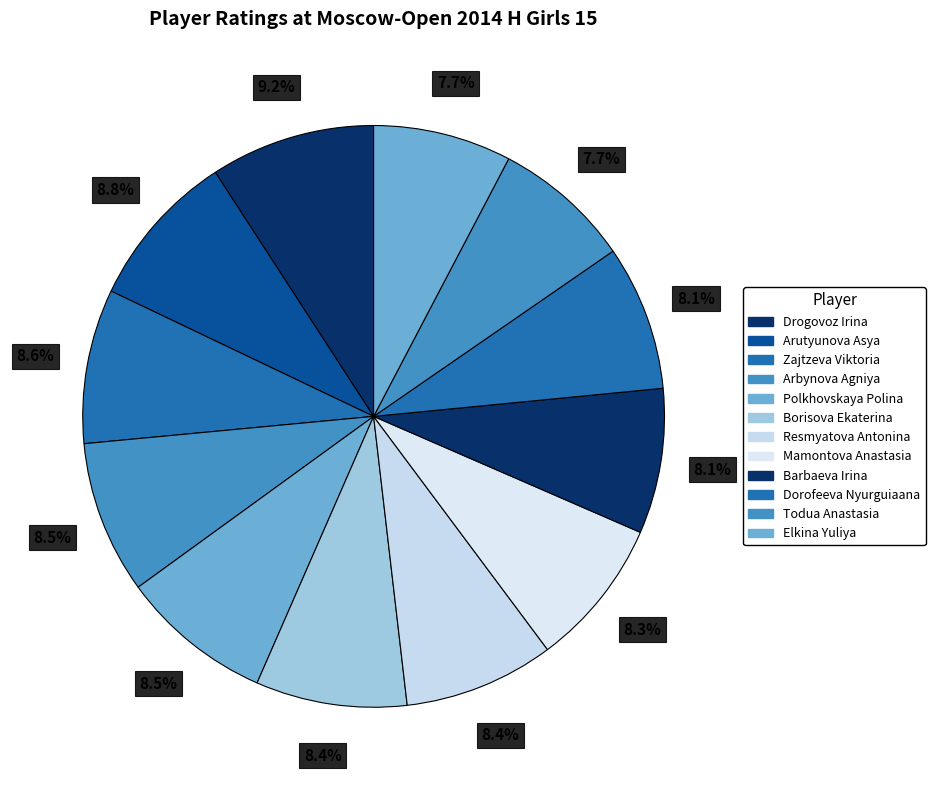

How many segments does this pie chart have?

12